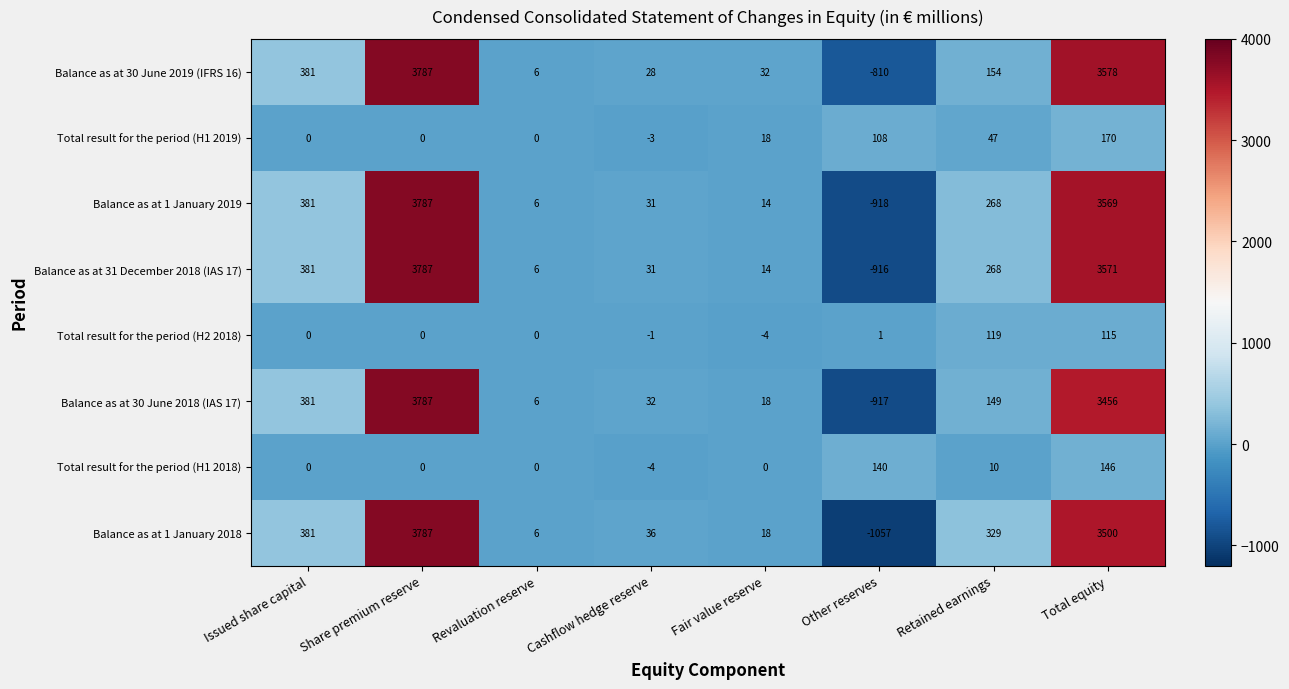

What is the difference between the second highest and second lowest values in the Total result for the period (H1 2018) series?

140